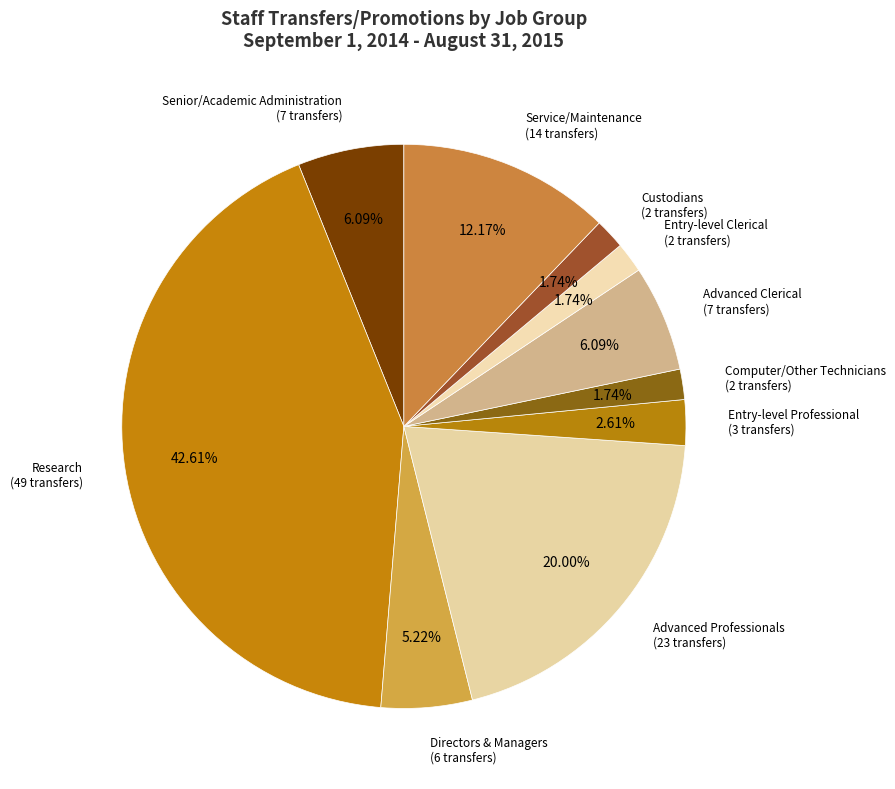

Which category has the biggest portion of the pie?

Research